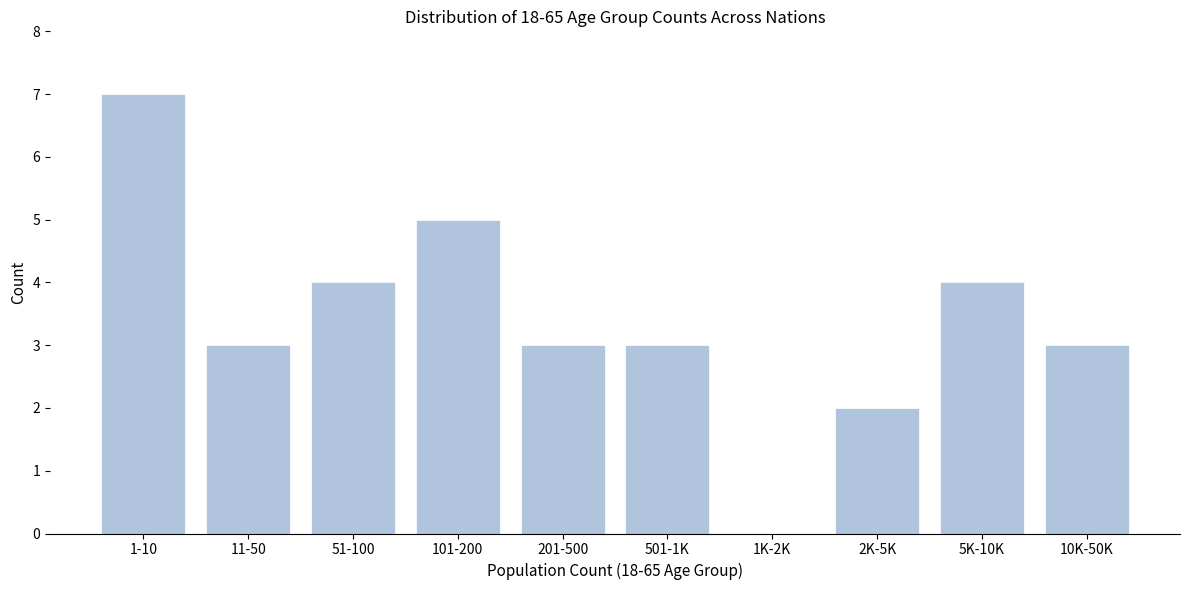

Reading left to right, list all the values displayed in this chart.

1-10=7	11-50=3	51-100=4	101-200=5	201-500=3	501-1K=3	1K-2K=0	2K-5K=2	5K-10K=4	10K-50K=3